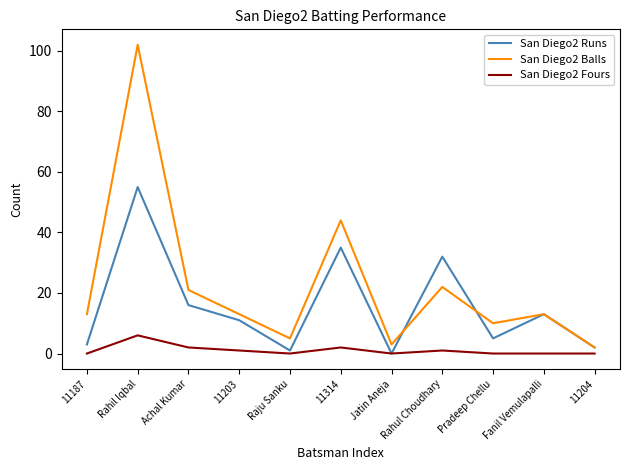

What is the average value of the San Diego2 Runs series?

16